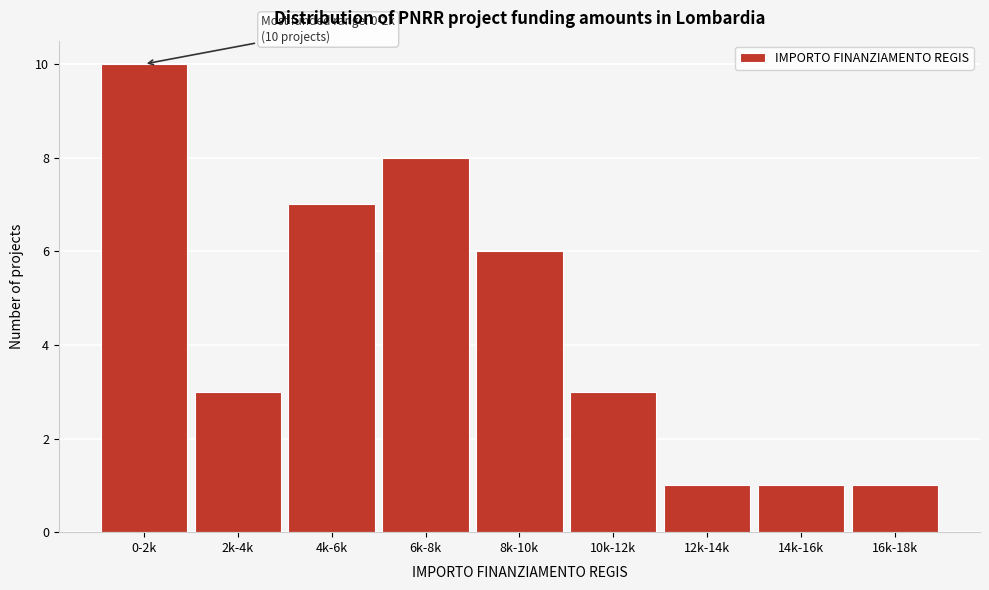

Reading right to left, list all the values displayed in this chart.

1	1	1	3	6	8	7	3	10